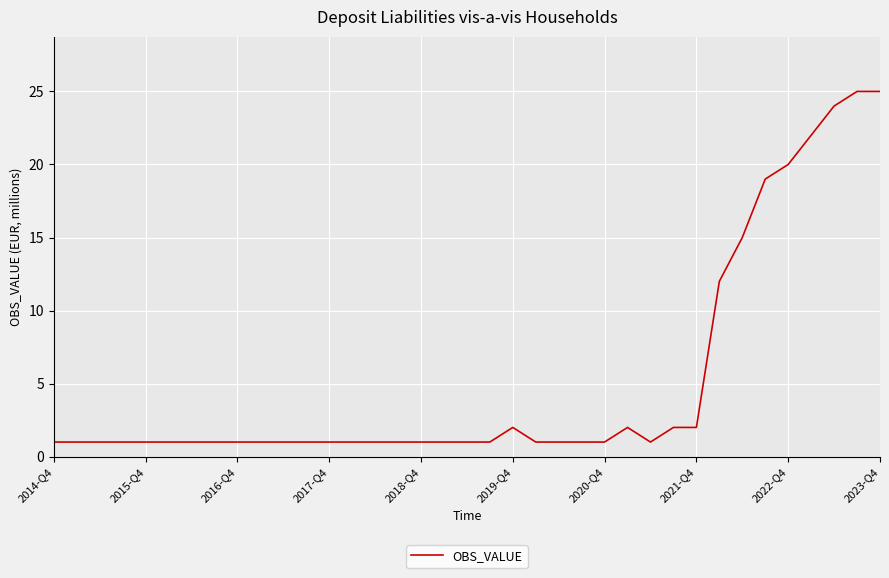

What is the difference between the maximum and minimum values?

24